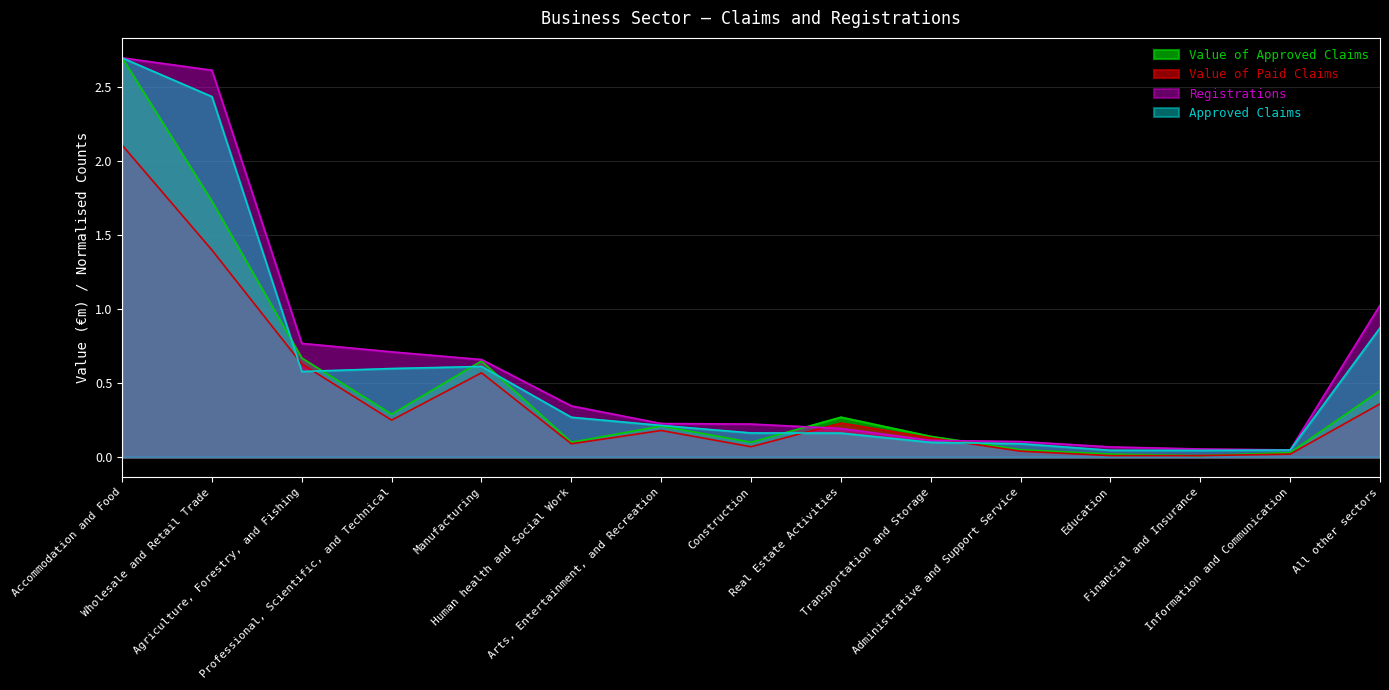

What is the label of the 1st point from the right?

All other sectors